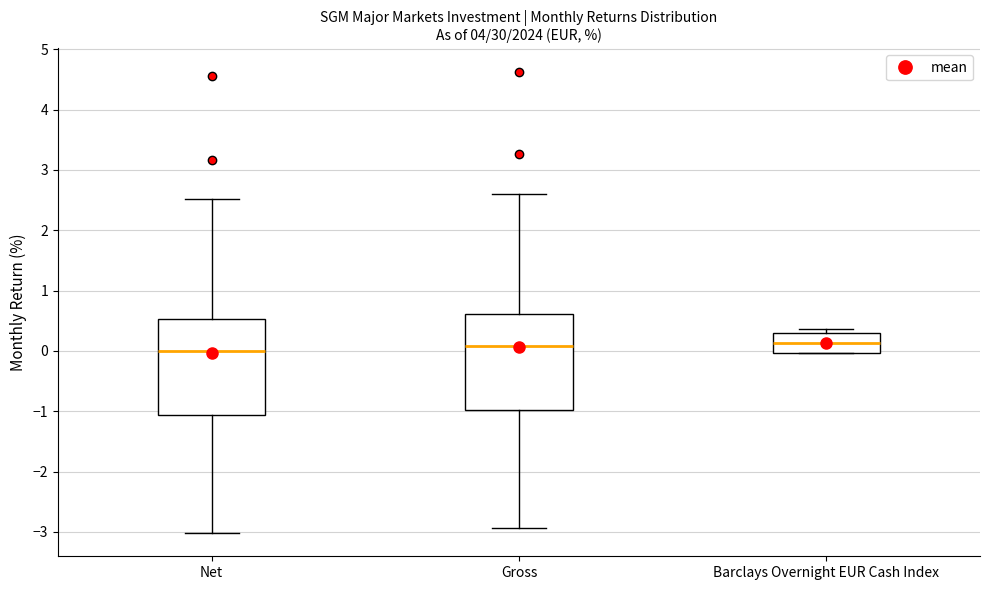

Reading left to right, transcribe this box plot: for each box, give where its median line is, the range the box spans, and where its two whiskers end, as read against the y-axis. The values are not printed on the chart, so give them approximately, as read against the axis.

Net: median 0.0, box -1.1 to 0.5, whiskers -3.0 to 2.5
Gross: median 0.1, box -1.0 to 0.6, whiskers -2.9 to 2.6
Barclays Overnight EUR Cash Index: median 0.1, box 0.0 to 0.3, whiskers 0.0 to 0.4